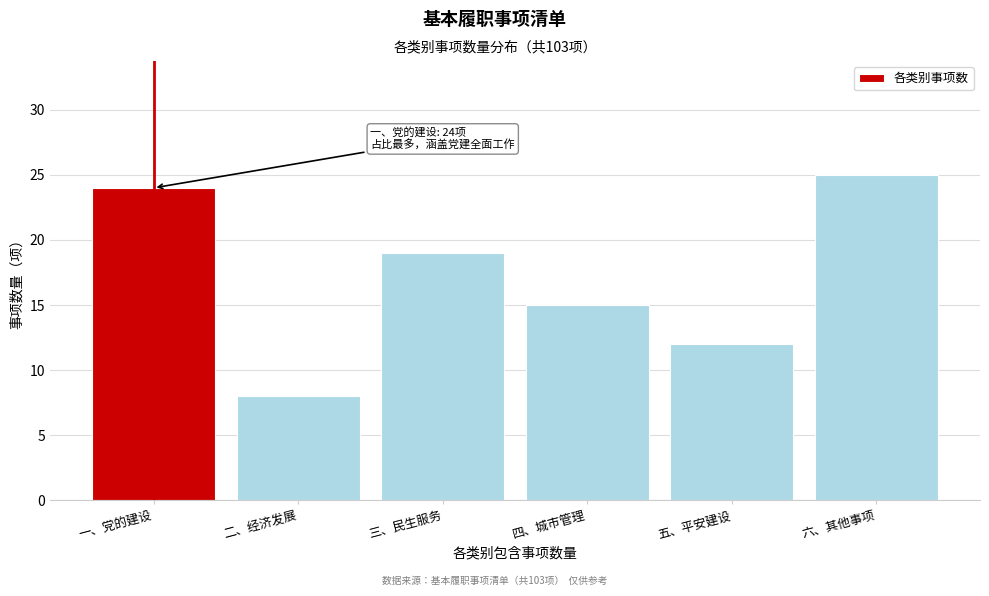

Reading left to right, list all the values displayed in this chart.

一、党的建设=24	二、经济发展=8	三、民生服务=19	四、城市管理=15	五、平安建设=12	六、其他事项=25